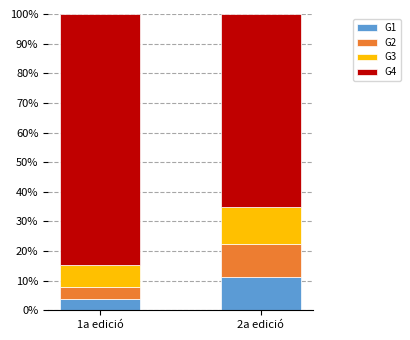

Rank the categories by G1 value from lowest to highest.

1a edició, 2a edició